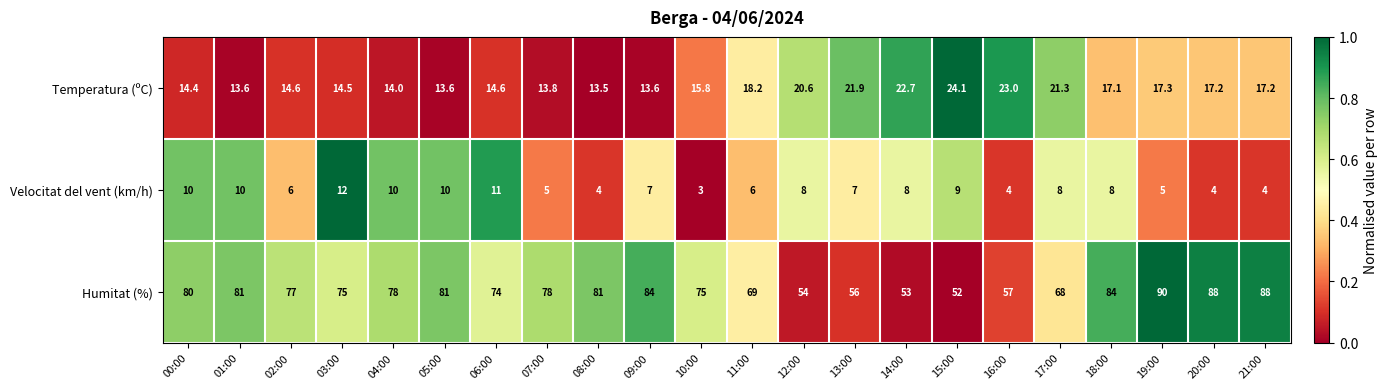

What is the sum of the Temperatura (ºC) values at 05:00 and 16:00?

36.6